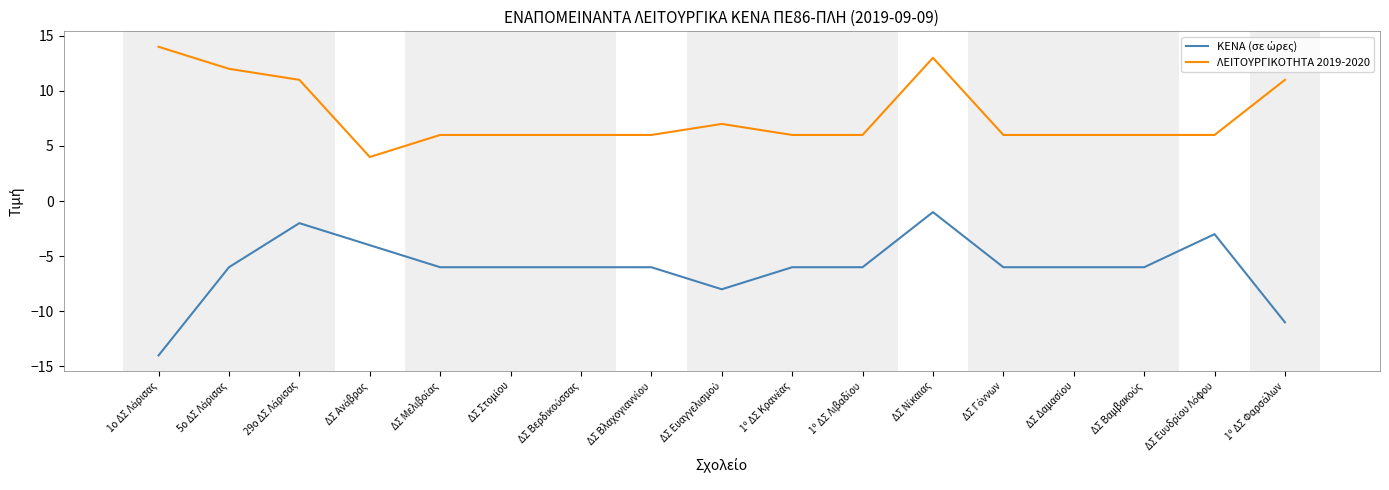

What is the difference between the maximum and minimum values in the ΛΕΙΤΟΥΡΓΙΚΟΤΗΤΑ 2019-2020 series?

10